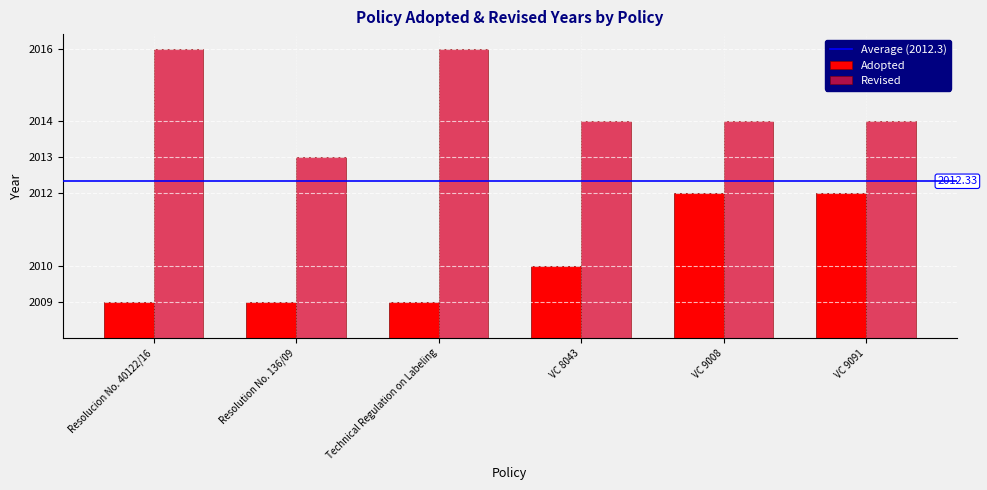

What is the value of the Adopted bar at the 2nd from the left?

1